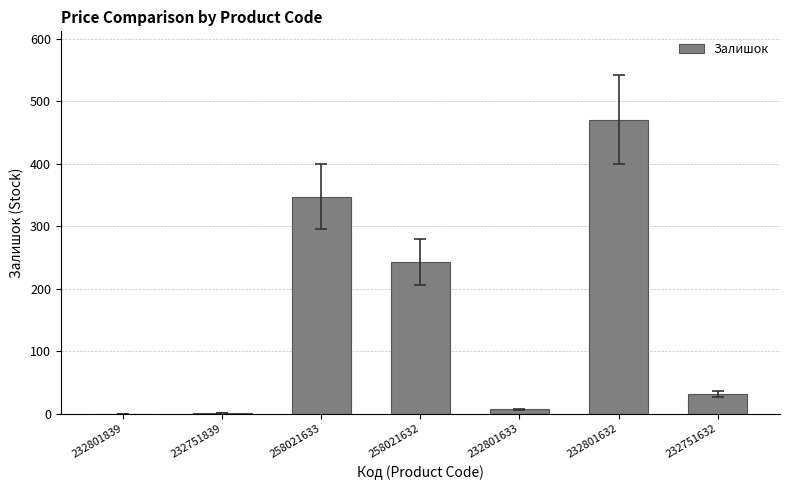

The value at 258021633 is 347. True or false?

True